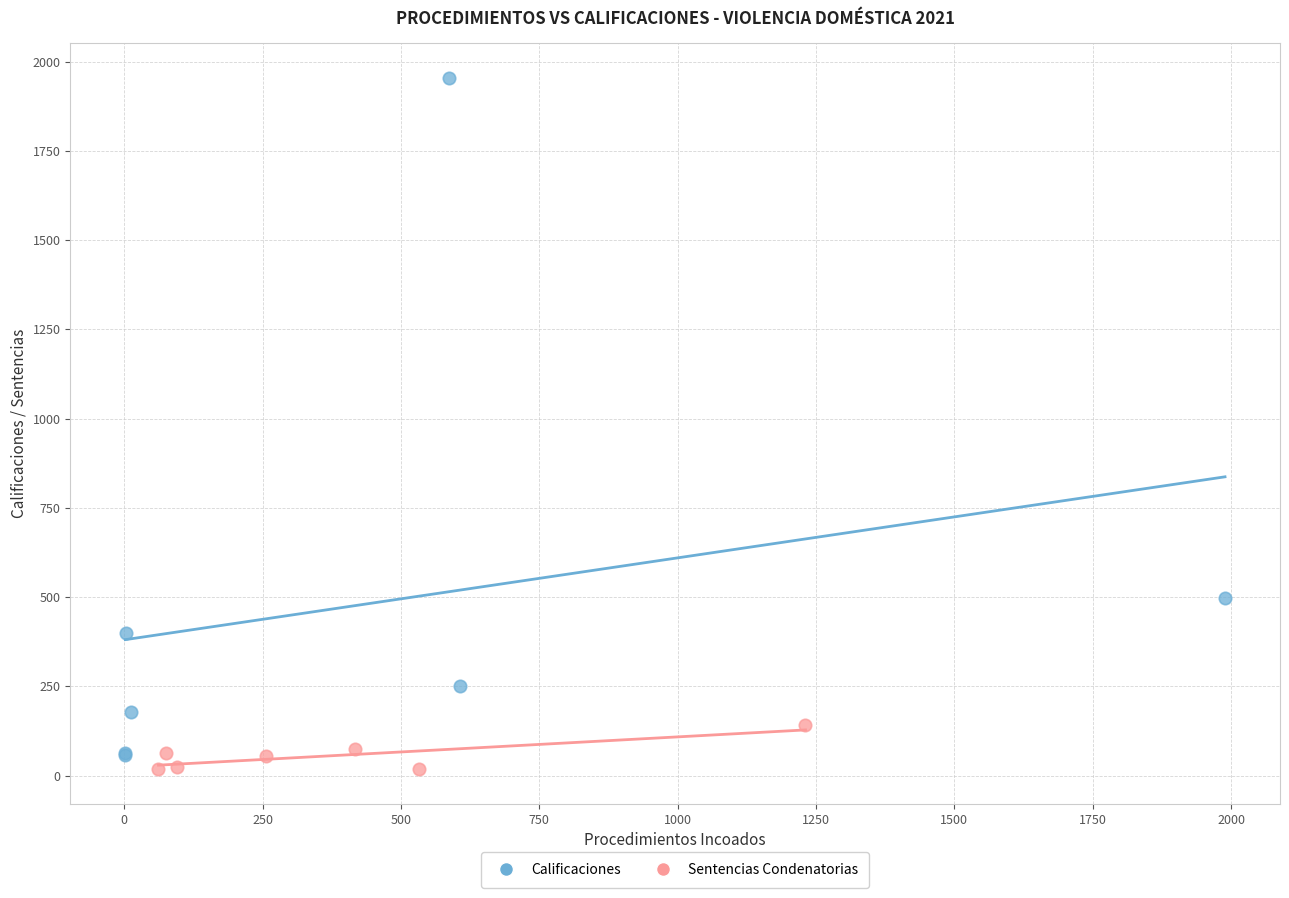

Which series has the widest spread of Y values?

Calificaciones